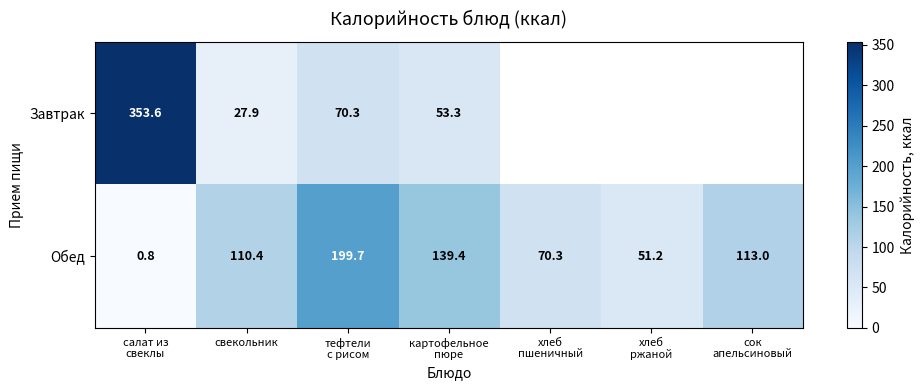

True or false: Обед has a value of 150.6 at свекольник.

False